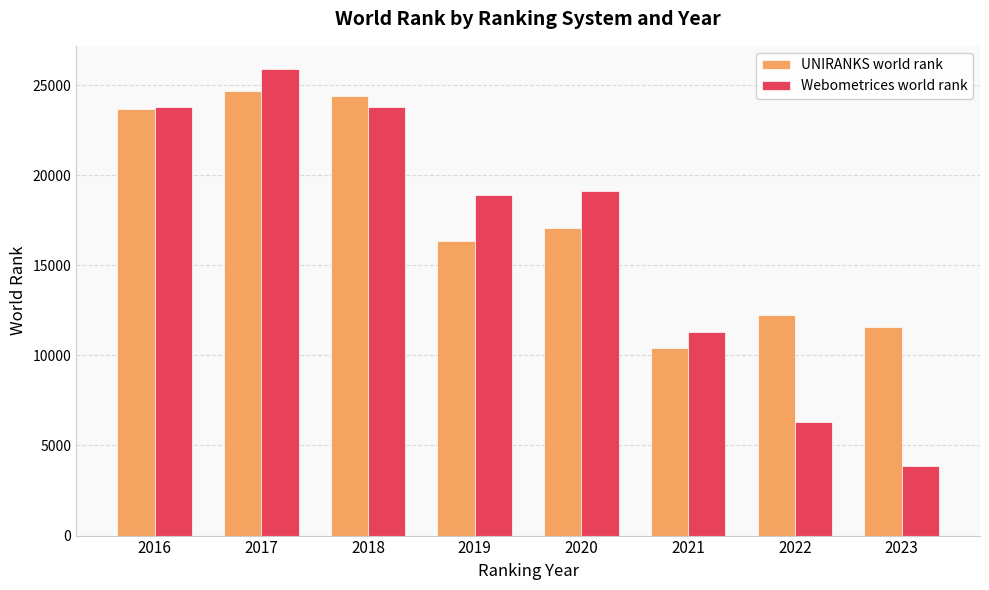

What is the difference between the Webometrices world rank values at 2023 and 2016?

19899